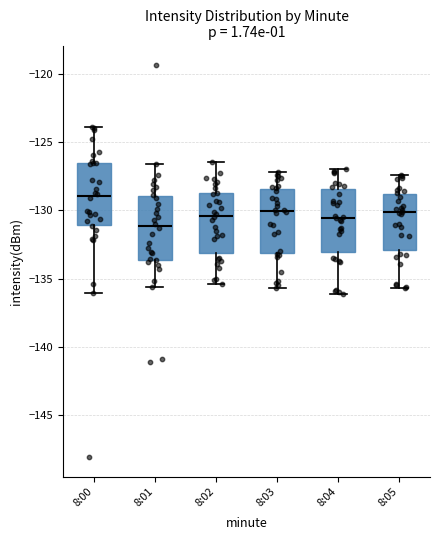

Where is the upper edge of the box for 8:02 on the y-axis? The values are not printed on the chart, so give them approximately, as read against the axis.

-128.5